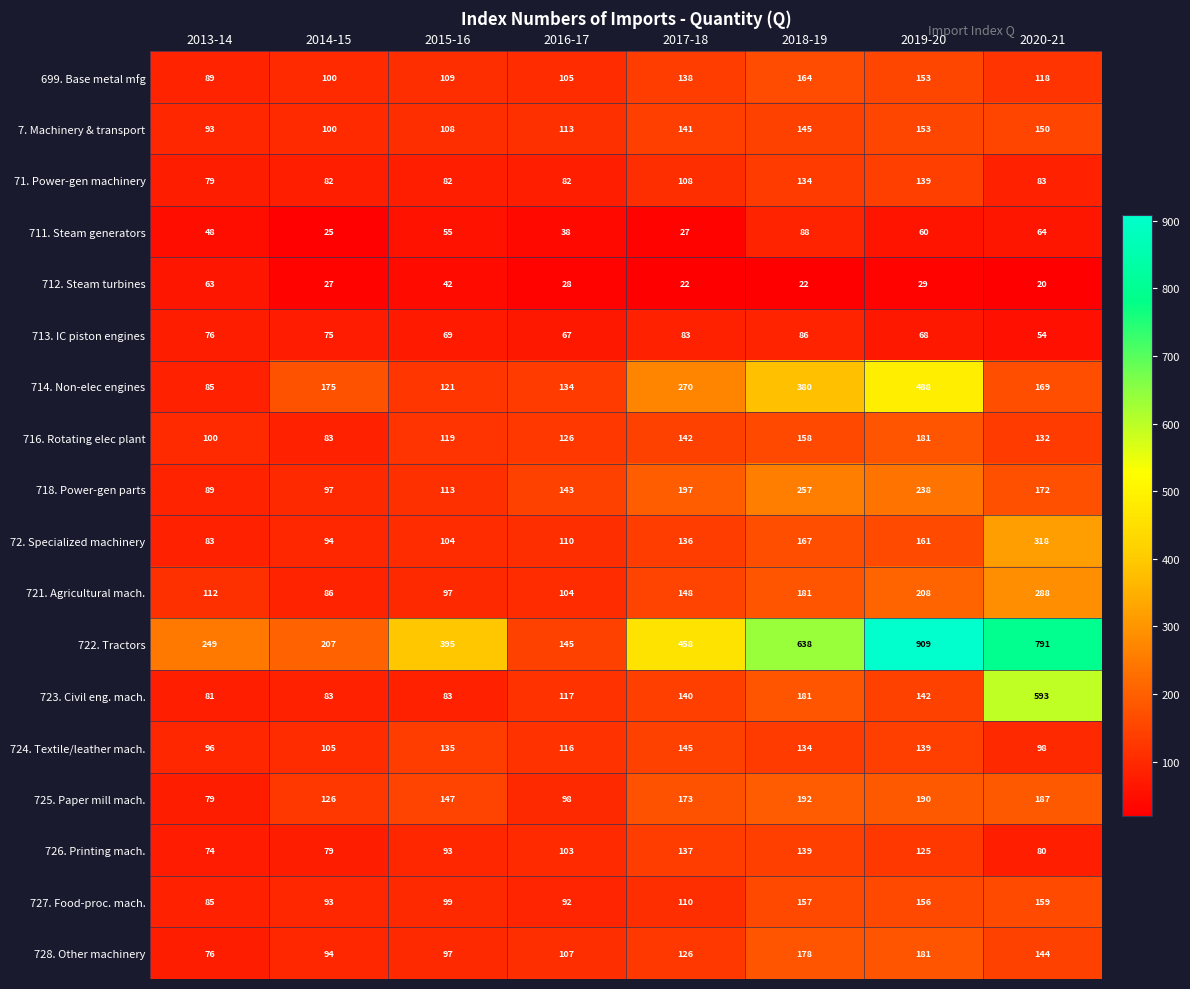

What is the total value across all series at 2020-21?

3620